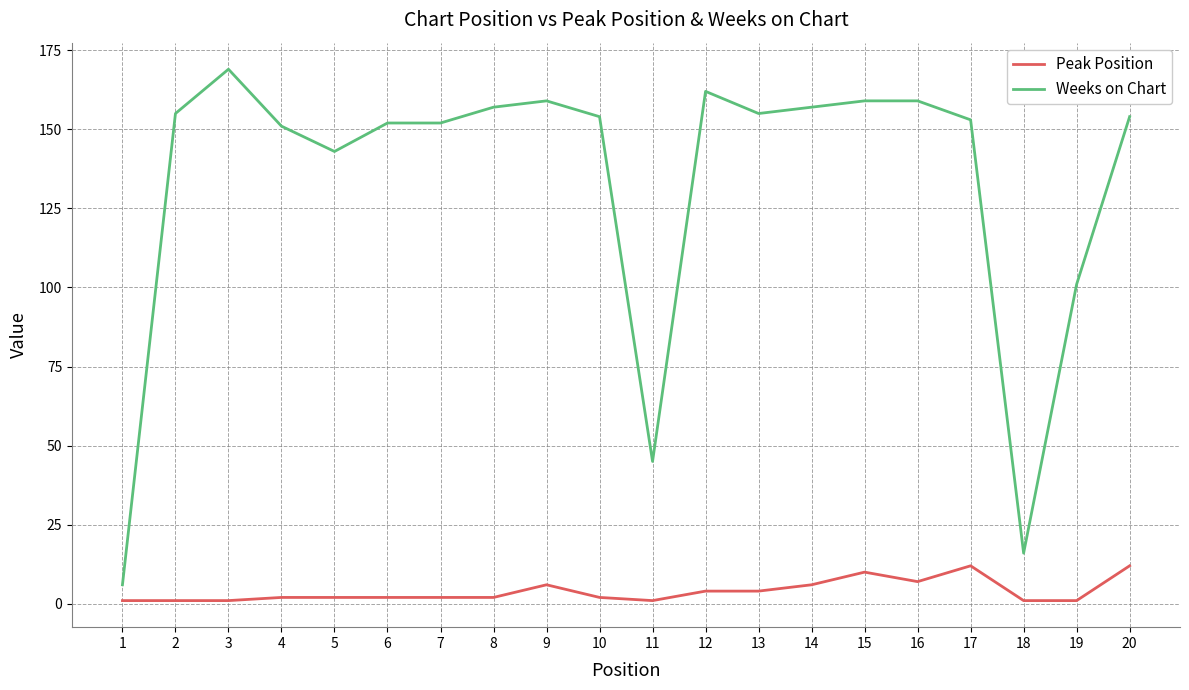

What is the greatest value displayed?

169